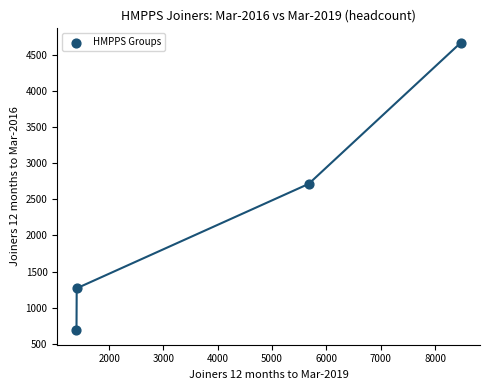

What is the average X value?

4237